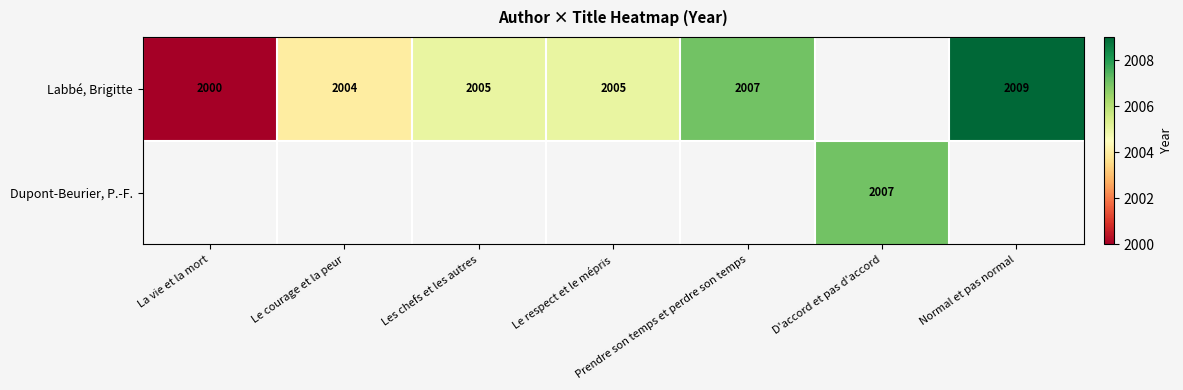

The Labbé, Brigitte series shows 2005 at Les chefs et les autres. True or false?

True